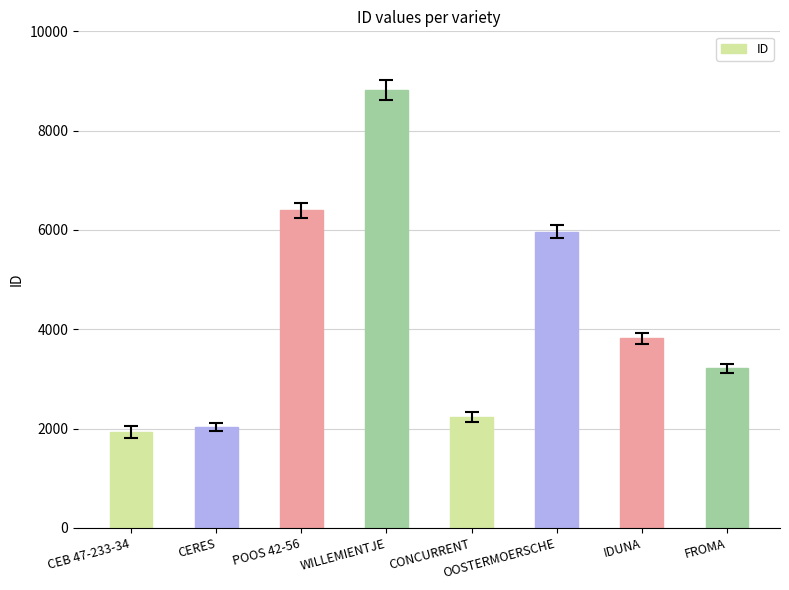

List the labels in order of value, smallest first.

CEB 47-233-34, CERES, CONCURRENT, FROMA, IDUNA, OOSTERMOERSCHE, POOS 42-56, WILLEMIENTJE